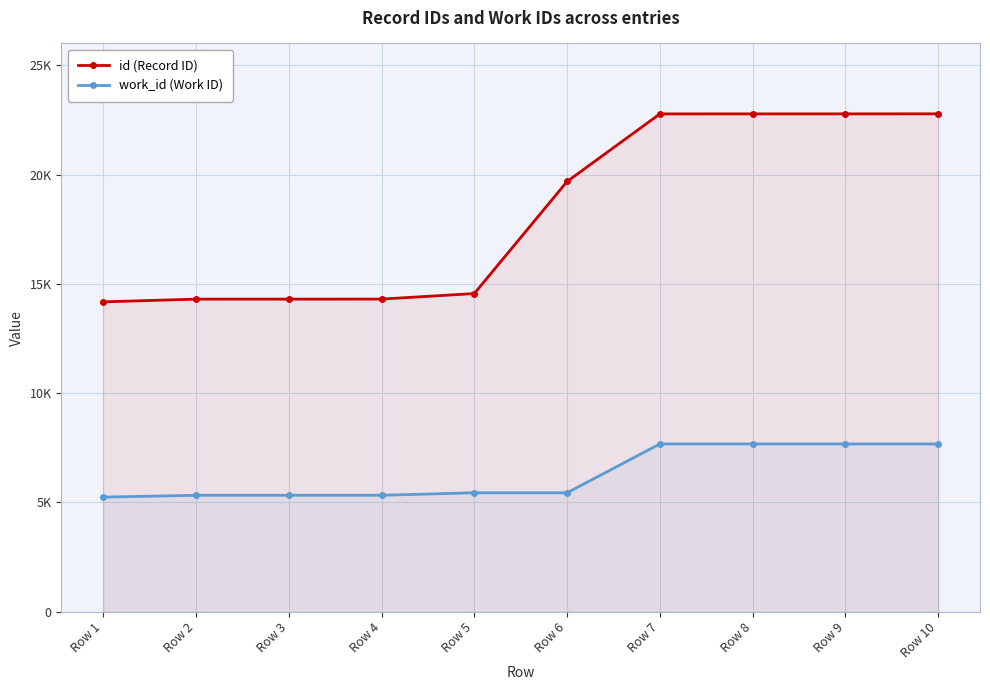

At which label does id (Record ID) first exceed 19684?

Row 7